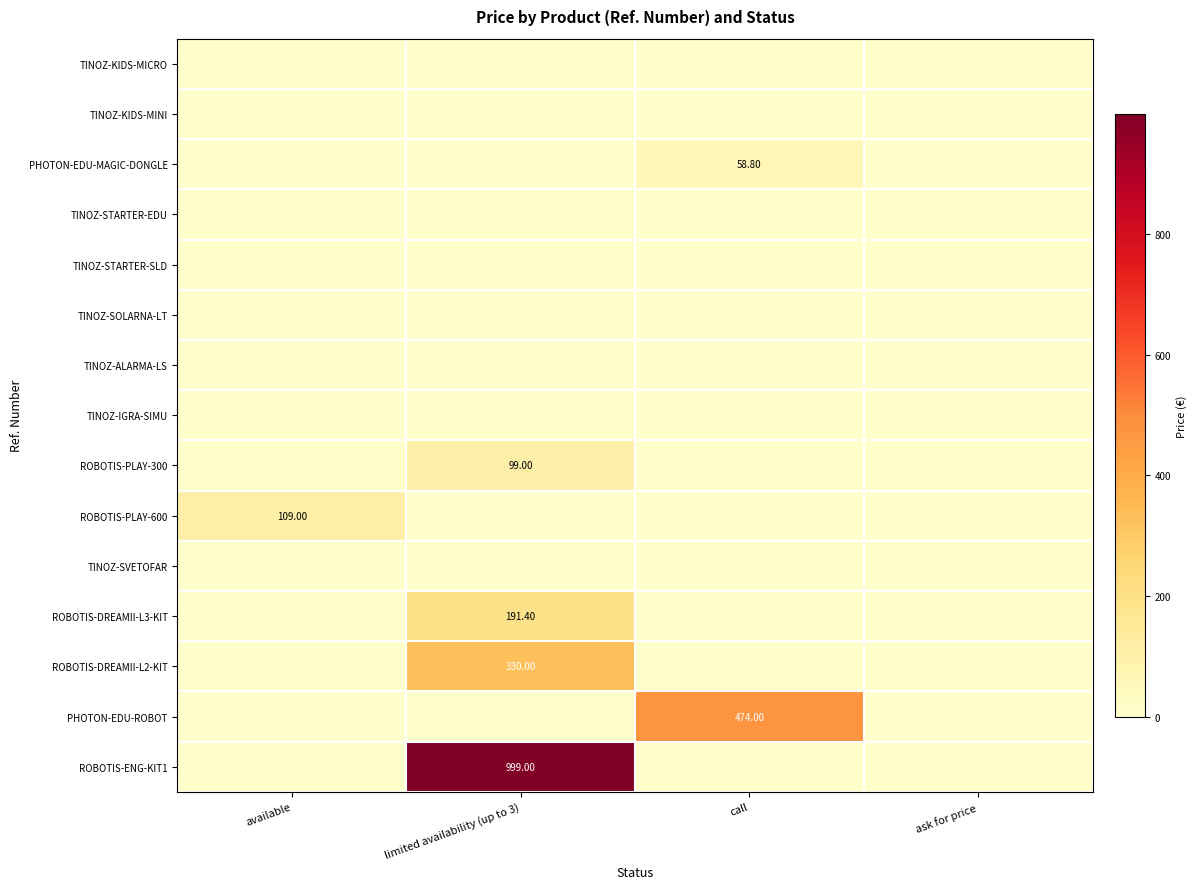

Is the value of PHOTON-EDU-MAGIC-DONGLE at call greater than the value of ROBOTIS-PLAY-600 at available?

No